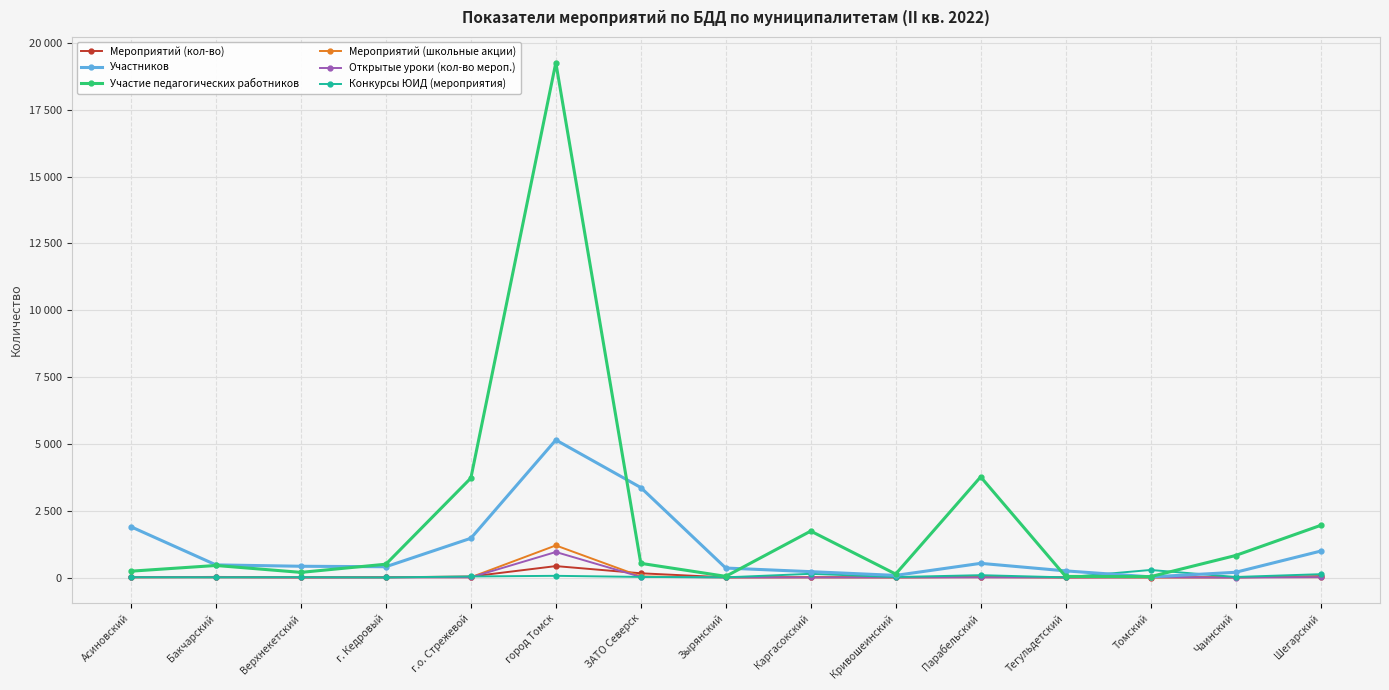

Which label corresponds to the smallest value in the chart?

Томский